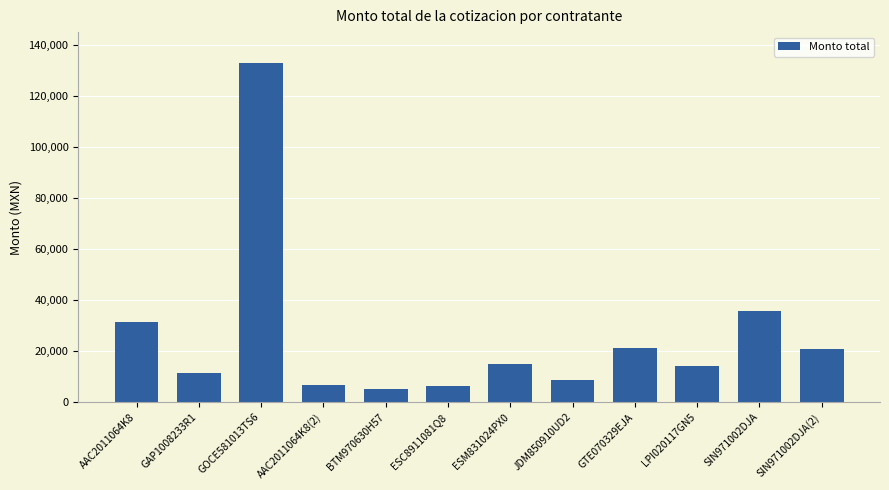

What is the label of the 6th bar from the right?

ESM831024PX0